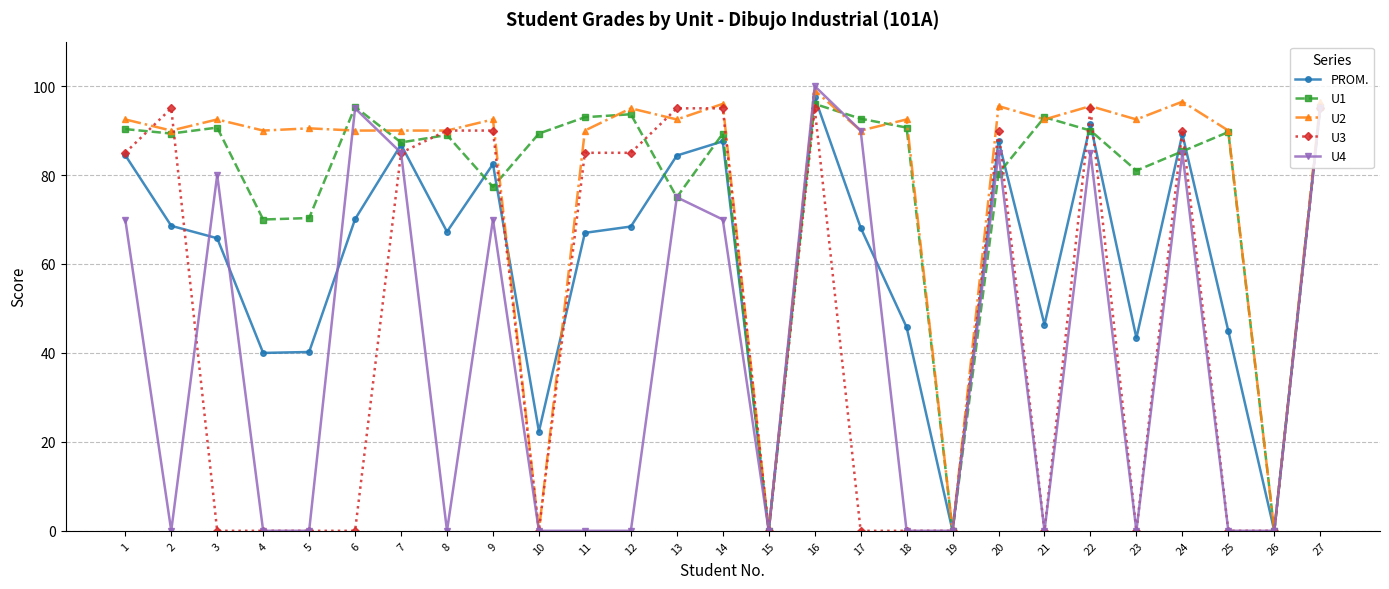

Where do U2 and PROM. first cross each other?

9 and 10